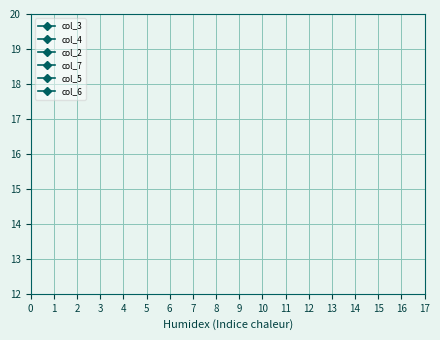

Is it true that col_6 equals 4 at 4?

False